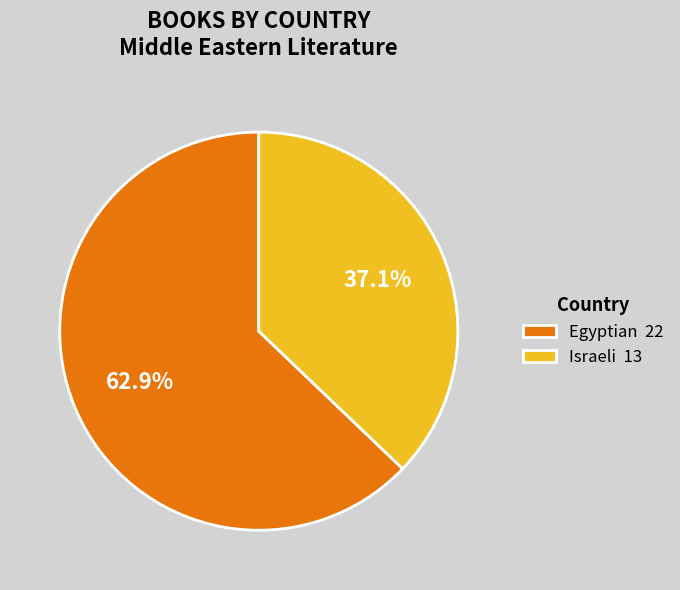

Approximately how many times larger is the value at Egyptian compared to Israeli?

1.7